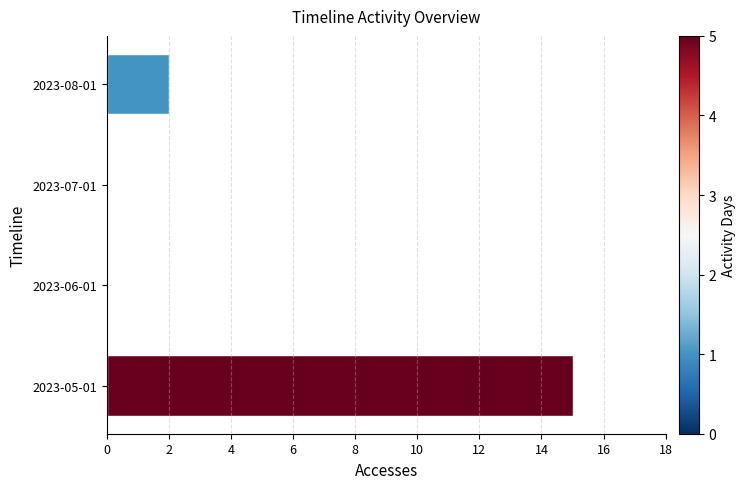

What is the difference between the second highest and minimum values?

2